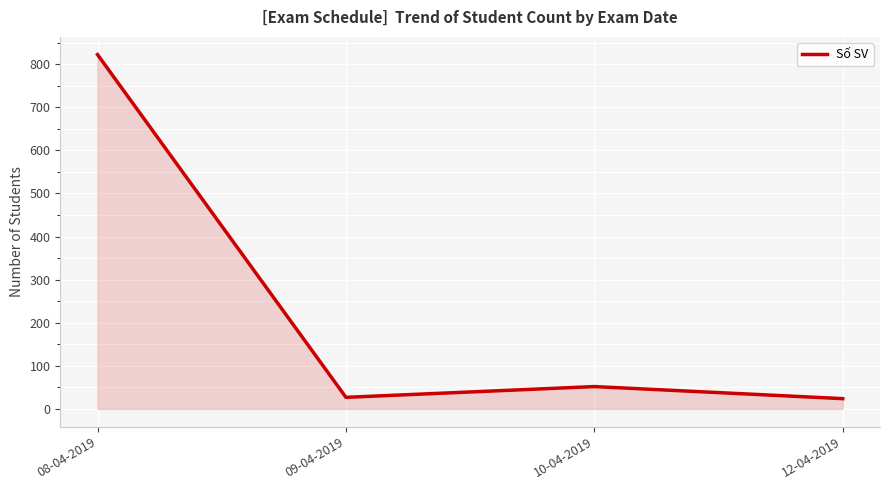

What is the sum of all values?

925